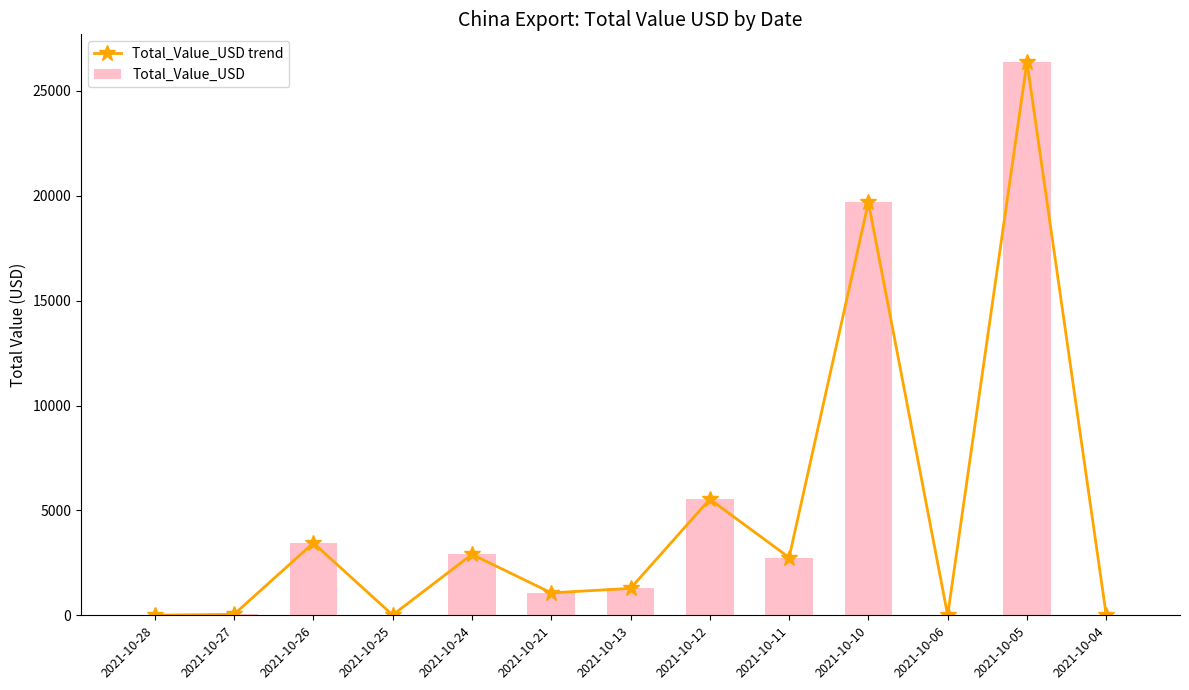

Does the chart contain stacked bars?

No